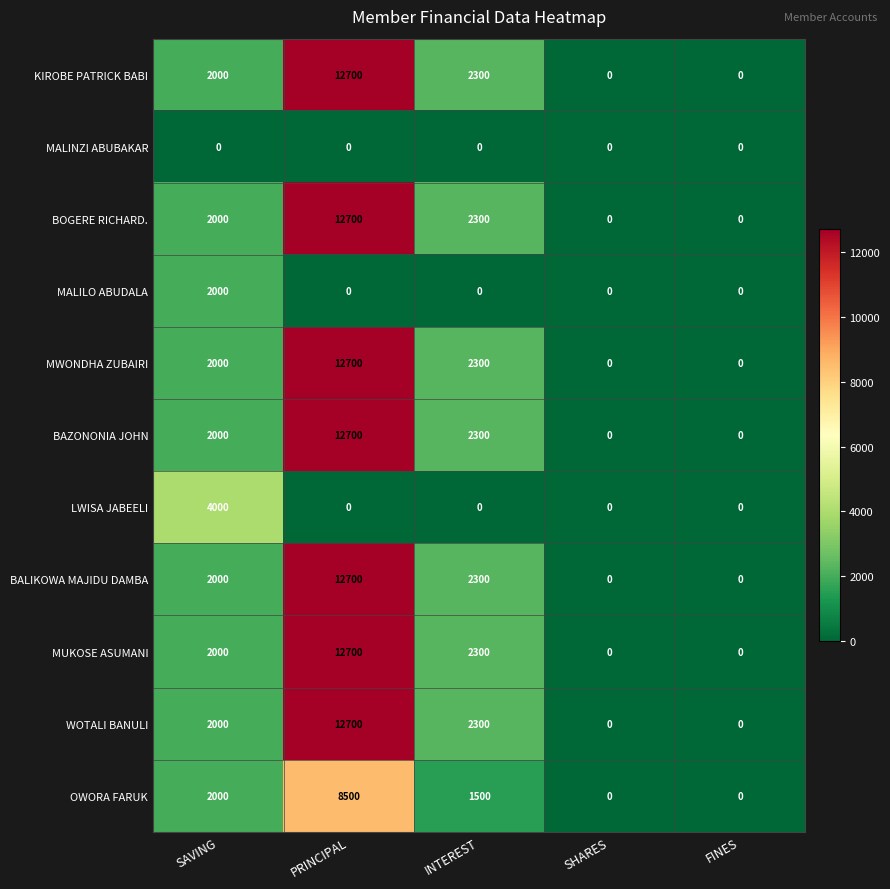

What is the sum of the LWISA JABEELI values at PRINCIPAL and SAVING?

4000